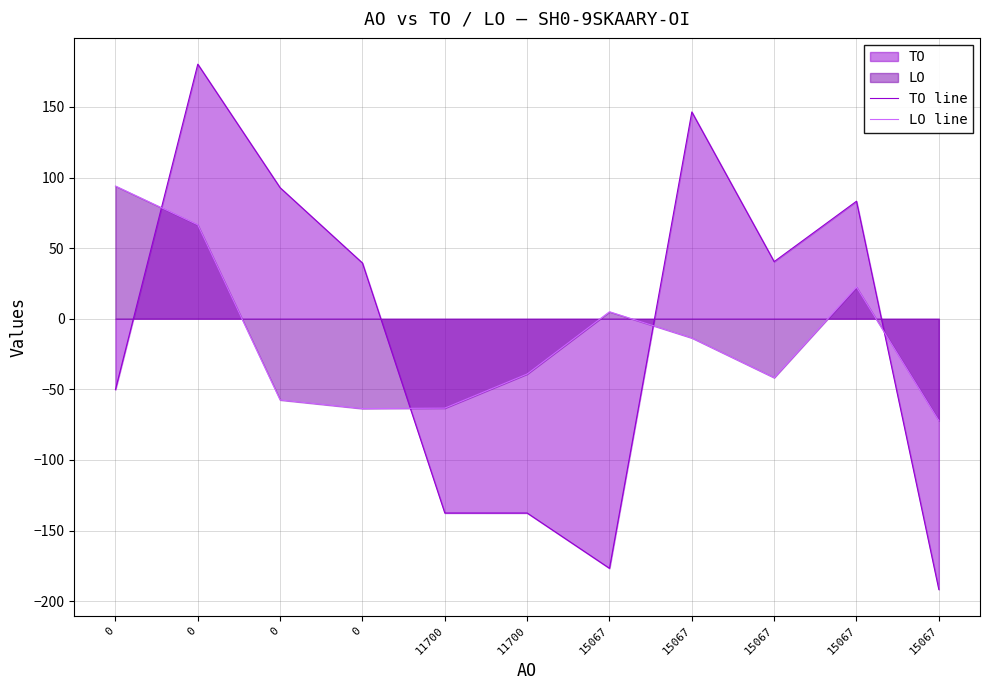

At how many categories does at least one series exceed 88?

4